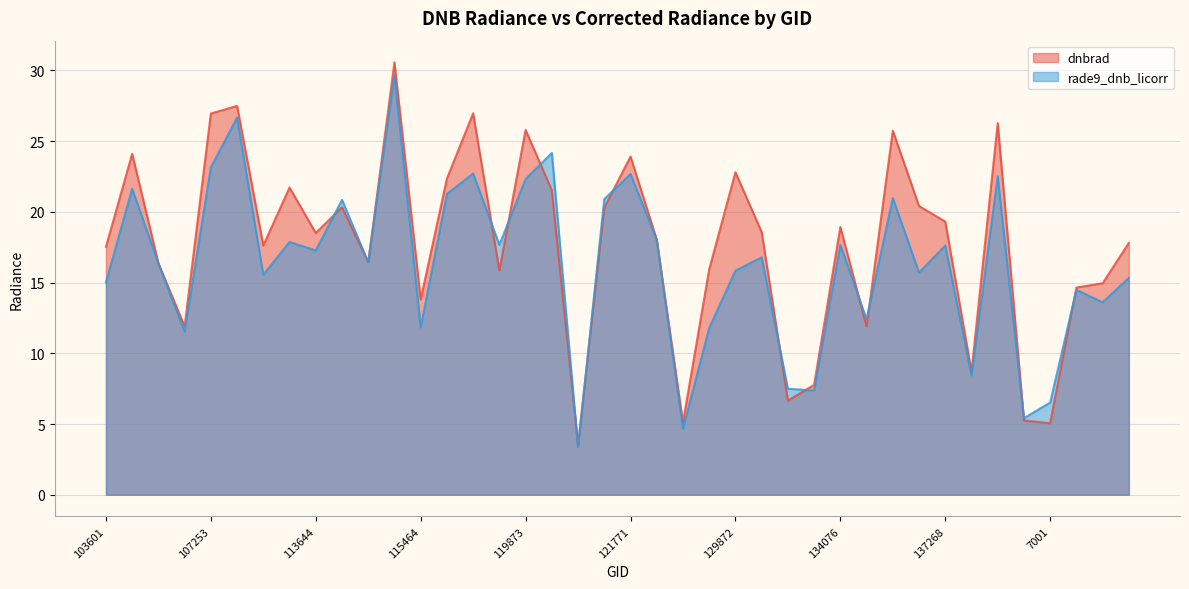

Reading right to left, what are all the values shown in this chart?

dnbrad: 17.8	15.0	14.6	5.1	5.3	26.3	8.7	19.3	20.4	25.7	11.9	18.9	7.8	6.7	18.6	22.8	15.9	5.1	18.0	23.9	20.3	3.5	21.5	25.8	15.9	27.0	22.3	13.8	30.6	16.4	20.3	18.5	21.7	17.6	27.5	26.9	11.9	16.4	24.1	17.5
rade9_dnb_licorr: 15.3	13.6	14.5	6.5	5.4	22.5	8.4	17.6	15.7	21.0	12.4	17.7	7.4	7.5	16.8	15.8	11.8	4.7	18.0	22.7	20.9	3.4	24.2	22.3	17.7	22.7	21.3	11.8	29.7	16.4	20.8	17.3	17.9	15.6	26.7	23.1	11.5	16.4	21.6	15.0